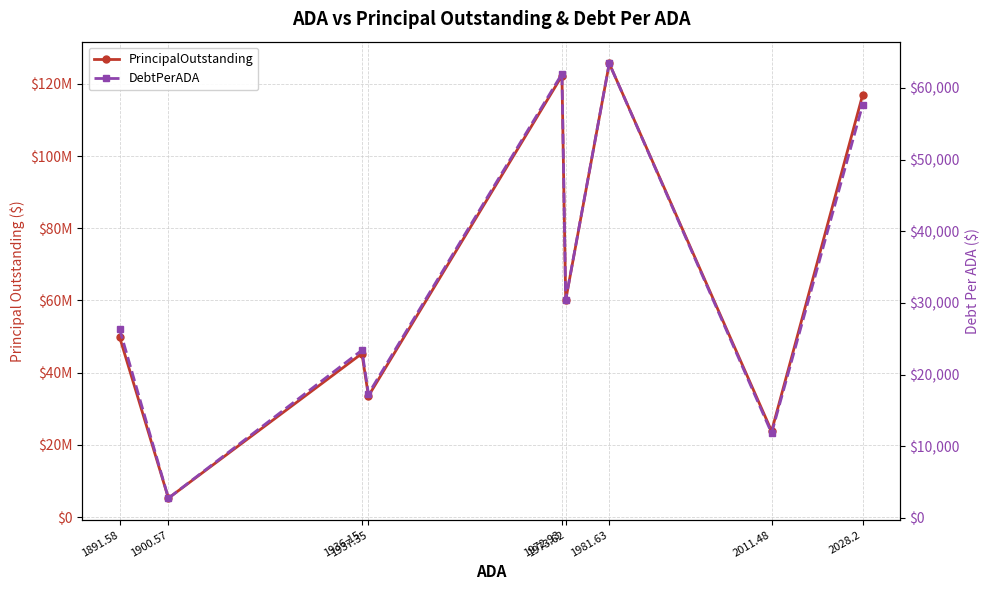

What is the minimum value shown in the chart?

2741.3